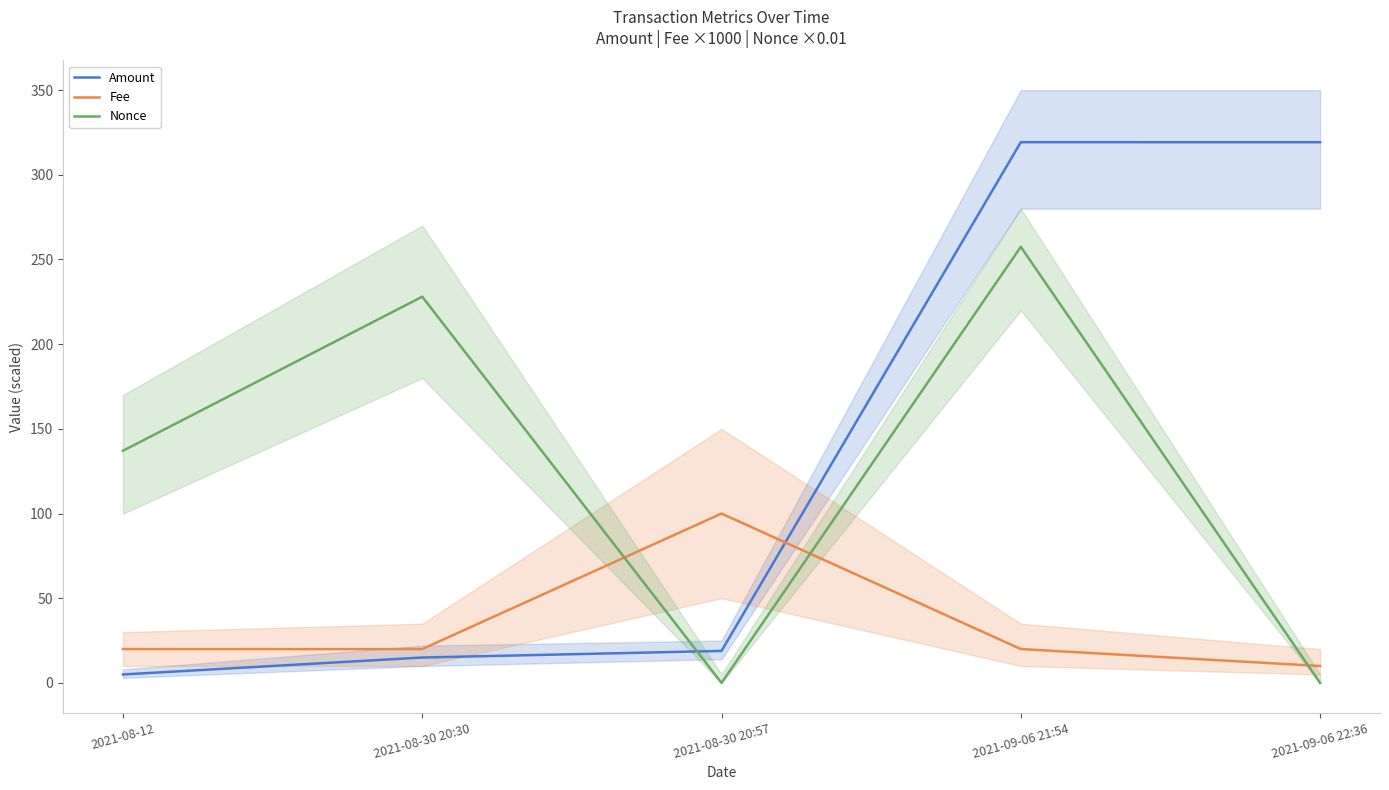

What are all the series names shown in the legend?

Amount, Fee, Nonce